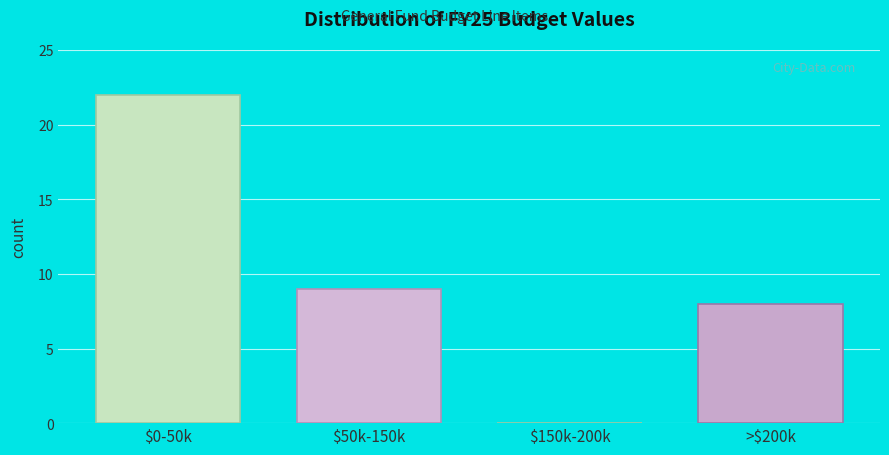

Is it true that the value at $150k-200k is 0?

True